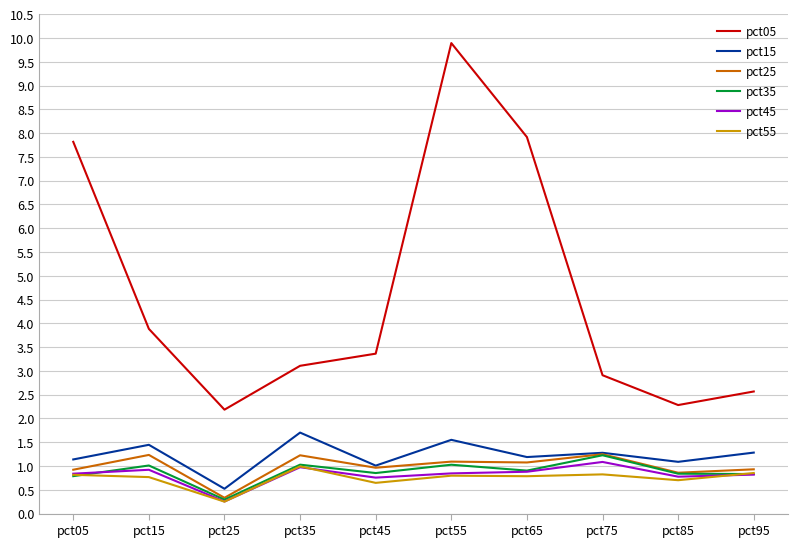

What are all the series names shown in the legend?

pct05, pct15, pct25, pct35, pct45, pct55